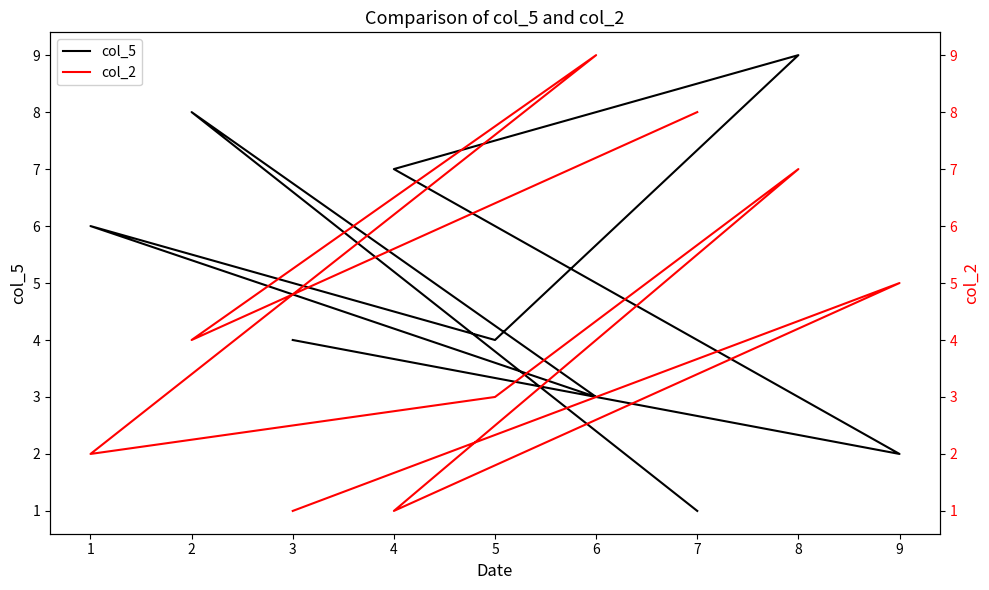

What is the average value of the col_2 series?

4